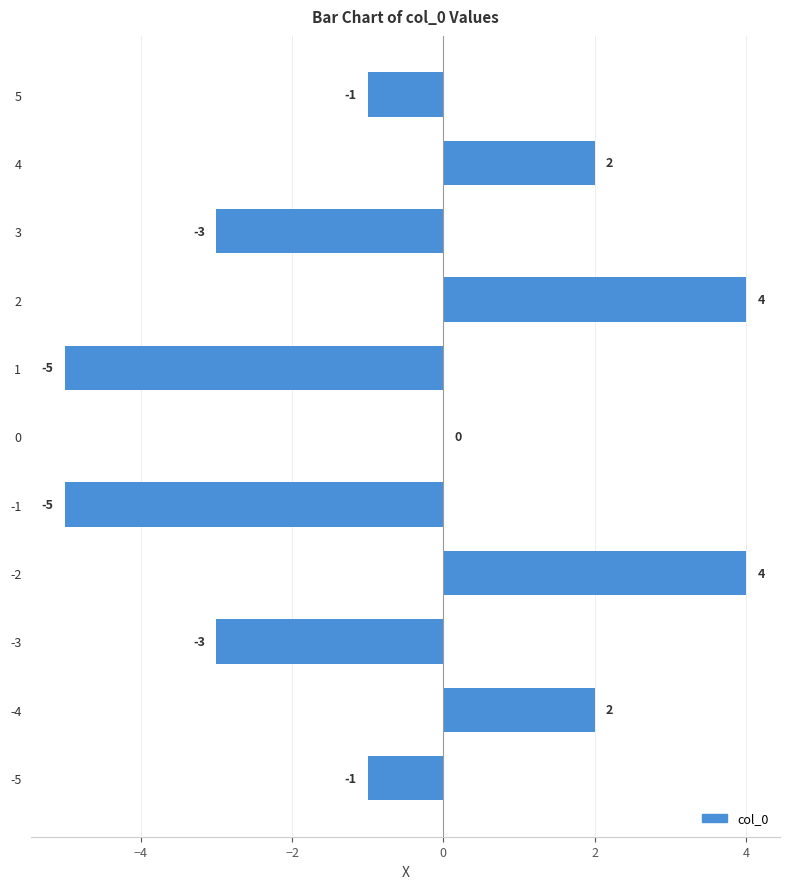

What is the maximum value shown in the chart?

4